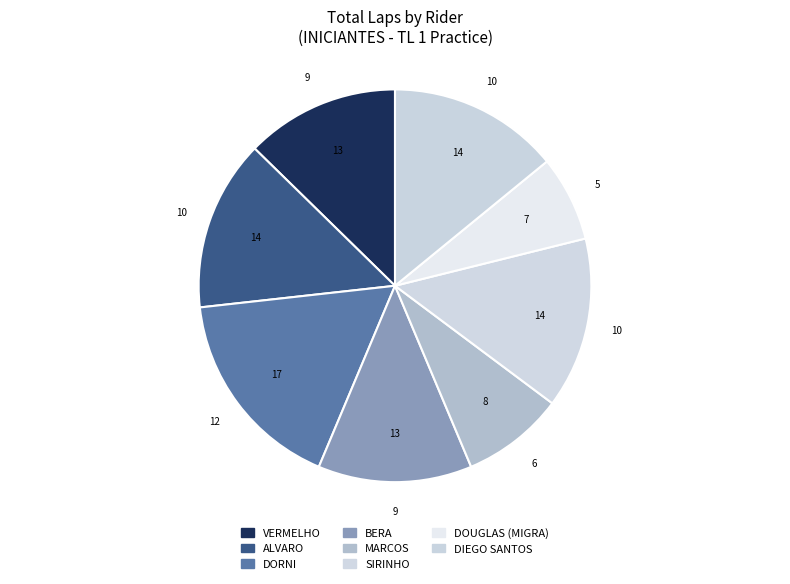

Count the number of slices in the pie.

8